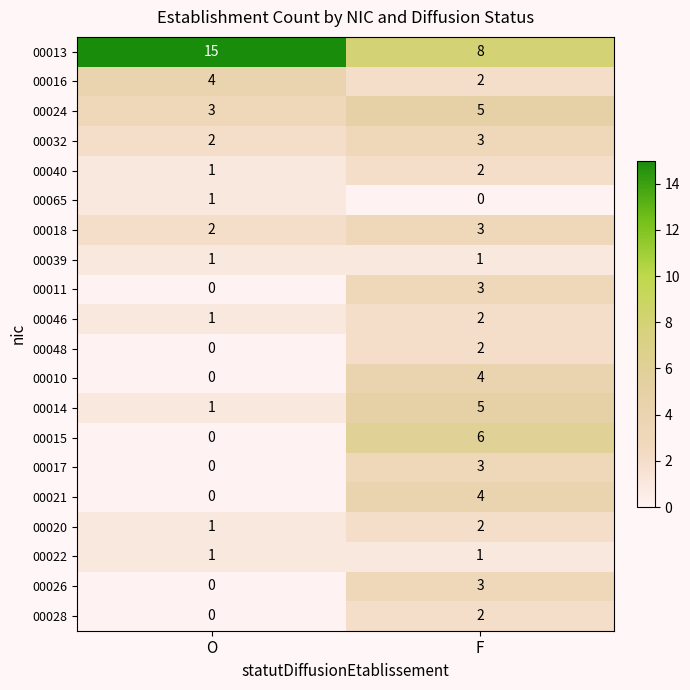

Is it true that 00032 equals 0 at O?

False